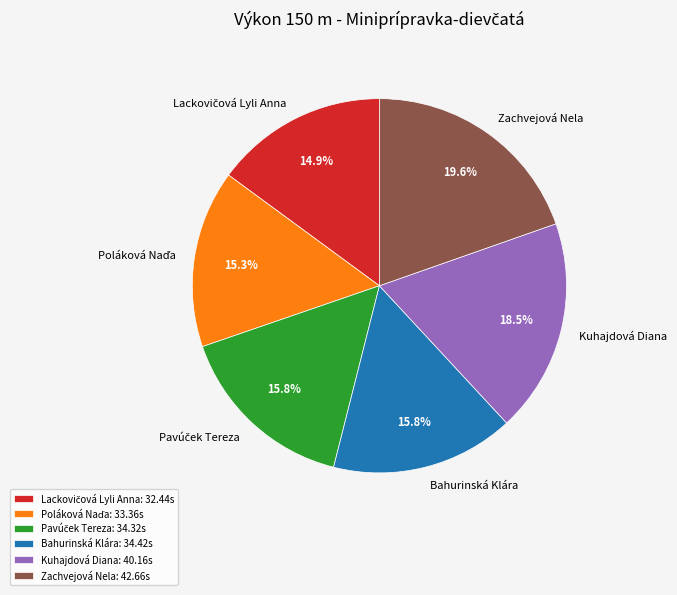

Do Kuhajdová Diana and Zachvejová Nela together represent more than half of the pie?

No